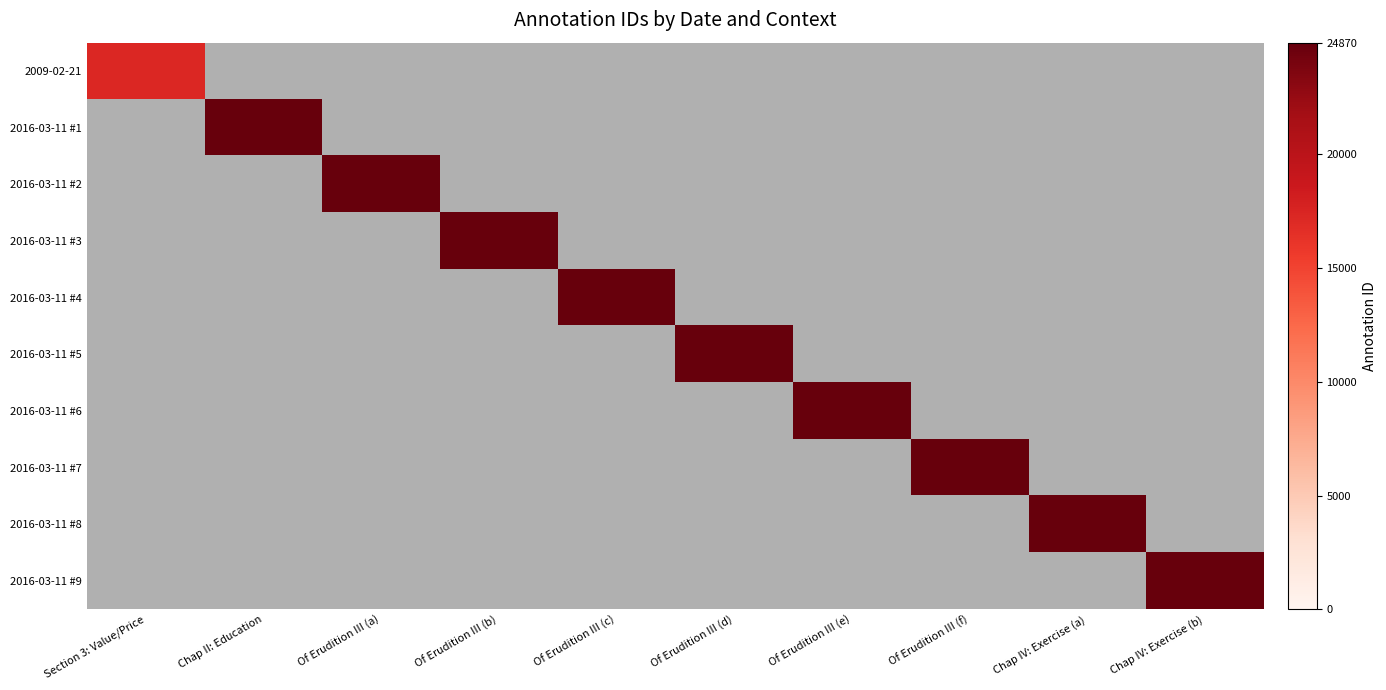

How many values in 2016-03-11 #7 are above zero?

1